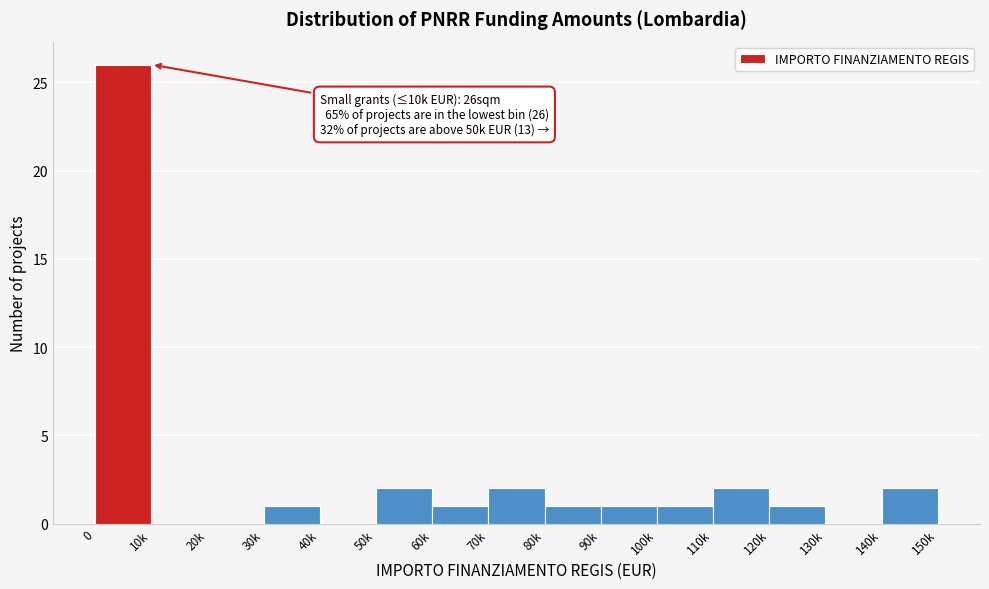

Reading left to right, what are all the values shown in this chart?

0=26	10k=0	20k=0	30k=1	40k=0	50k=2	60k=1	70k=2	80k=1	90k=1	100k=1	110k=2	120k=1	130k=0	140k=2